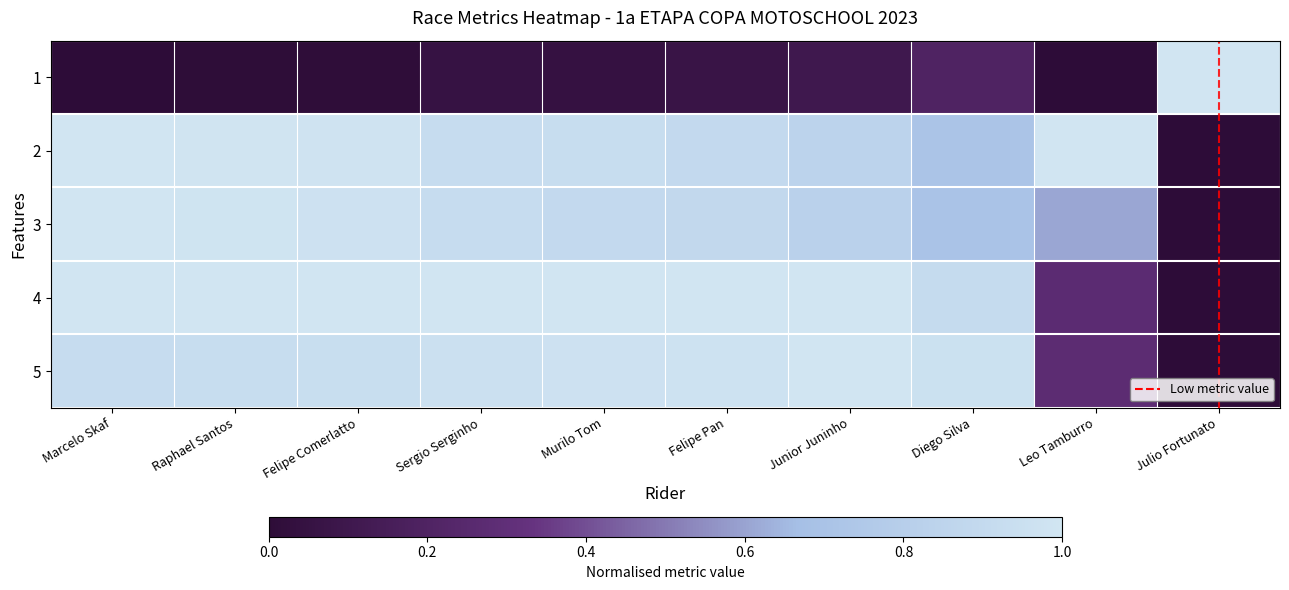

At Junior Juninho, list the series in order from largest to smallest.

4, 5, 2, 3, 1